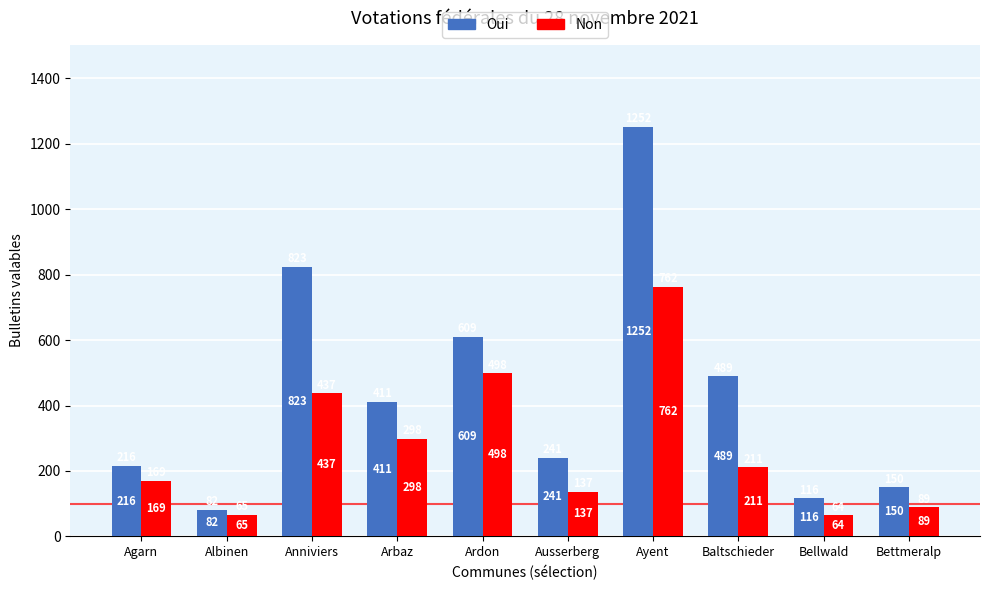

Which category has the highest value in the Non series?

Ayent